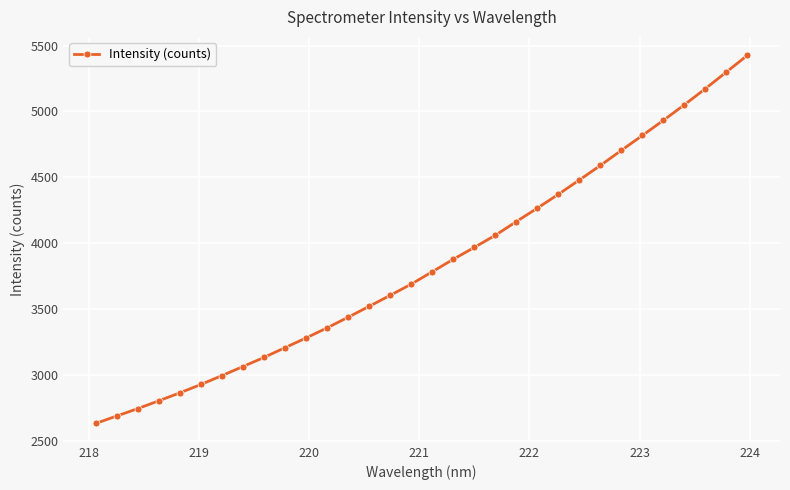

What is the value of the 21st point from the left?

4165.1